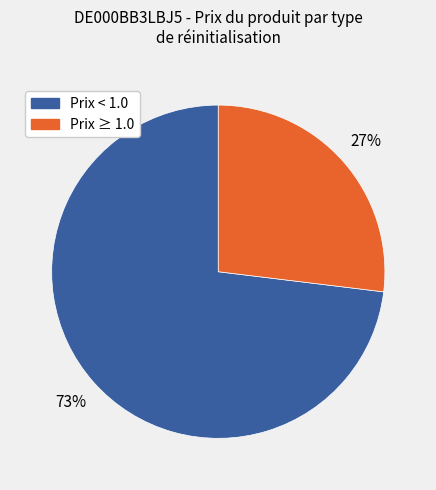

To the nearest percent, what is the average slice percentage?

50%